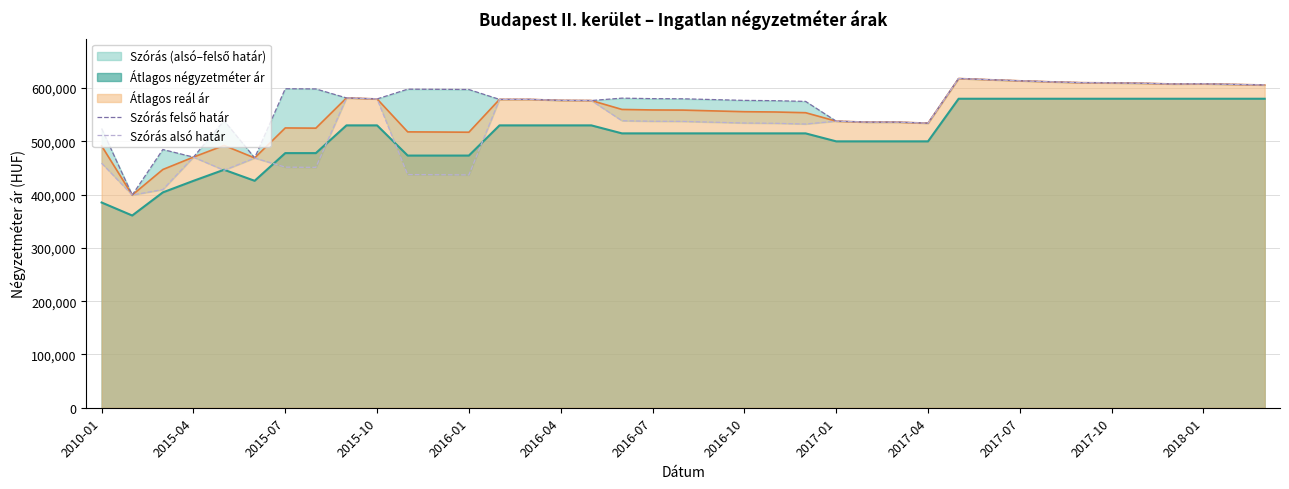

What is the difference between the maximum and minimum values in the Szórás felső határ series?

218716